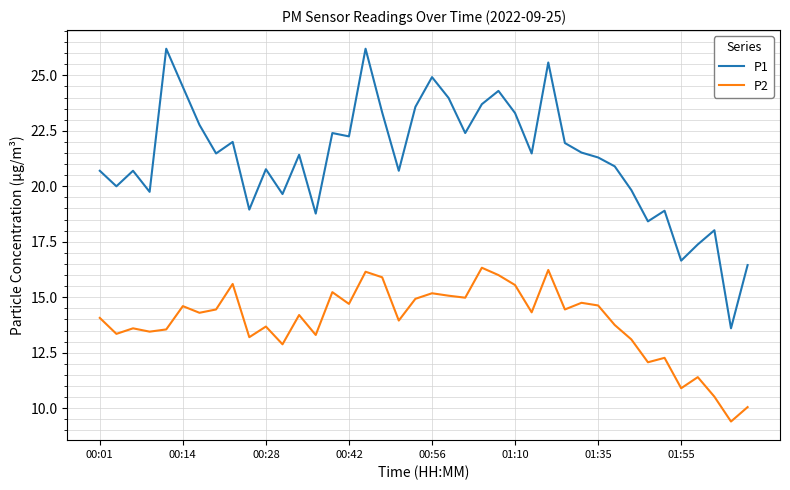

Which series has the largest range (max minus min)?

P1